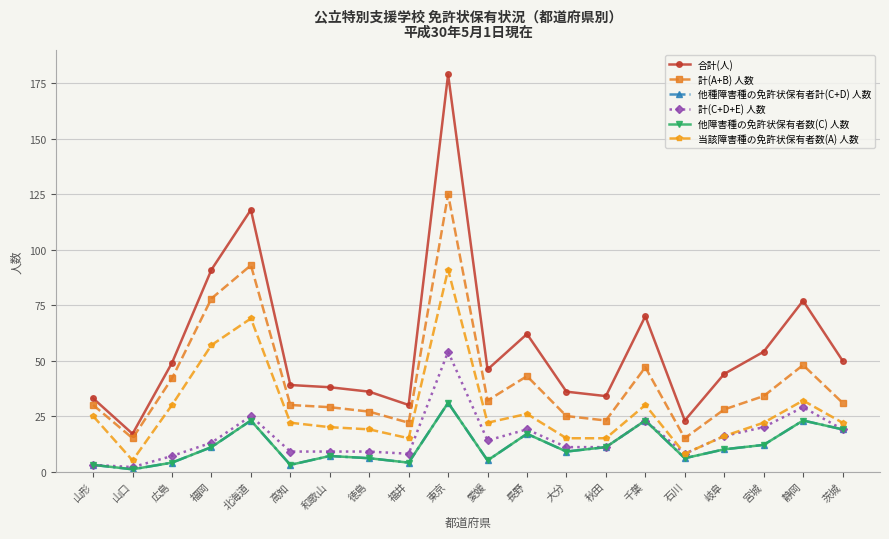

What is the difference between the 計(C+D+E) 人数 values at 宮城 and 和歌山?

11